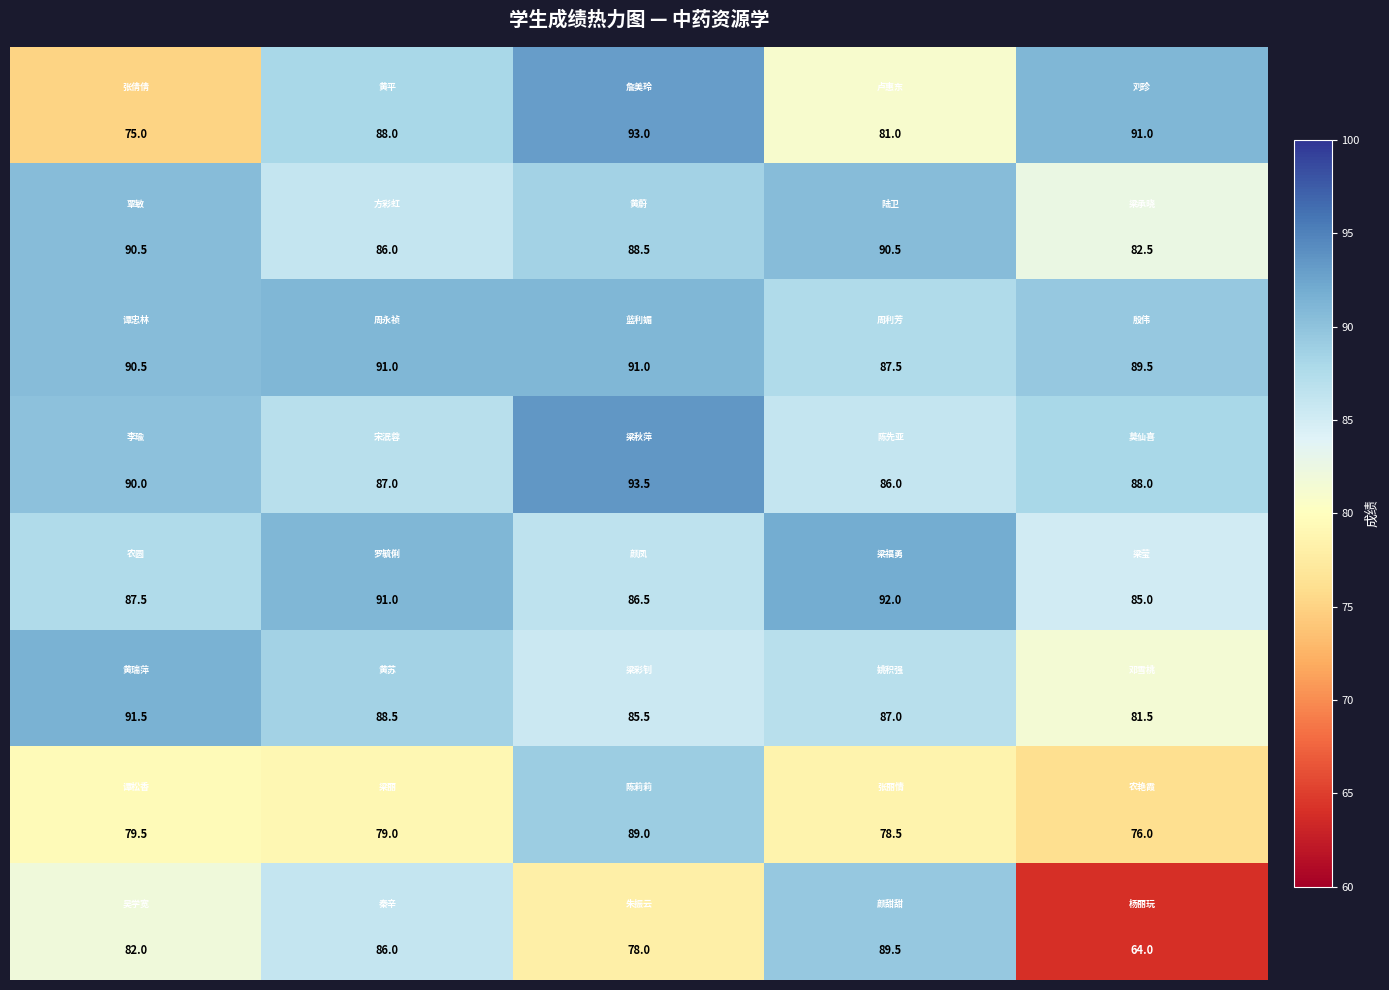

At how many categories does at least one series exceed 67?

5